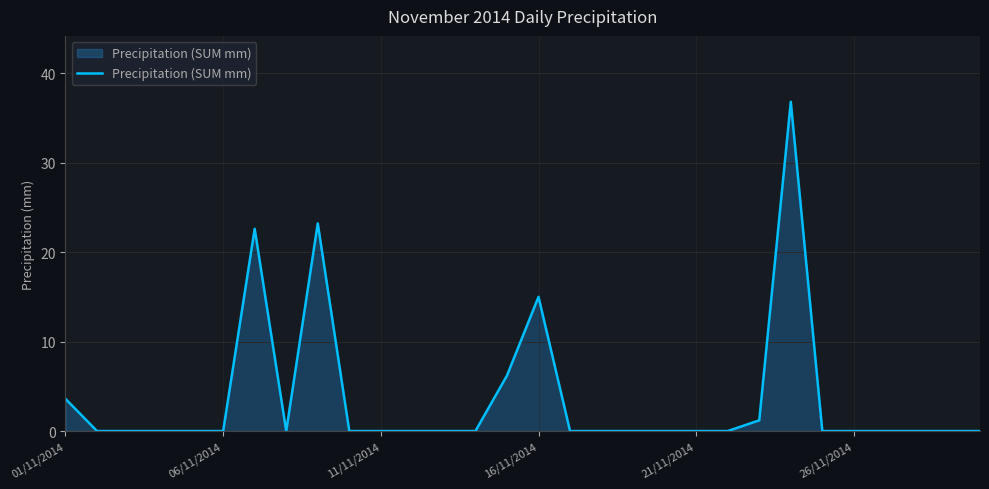

Reading left to right, list all the values displayed in this chart.

3.6	0.0	0.0	0.0	0.0	0.0	22.6	0.0	23.2	0.0	0.0	0.0	0.0	0.0	6.2	15.0	0.0	0.0	0.0	0.0	0.0	0.0	1.2	36.8	0.0	0.0	0.0	0.0	0.0	0.0